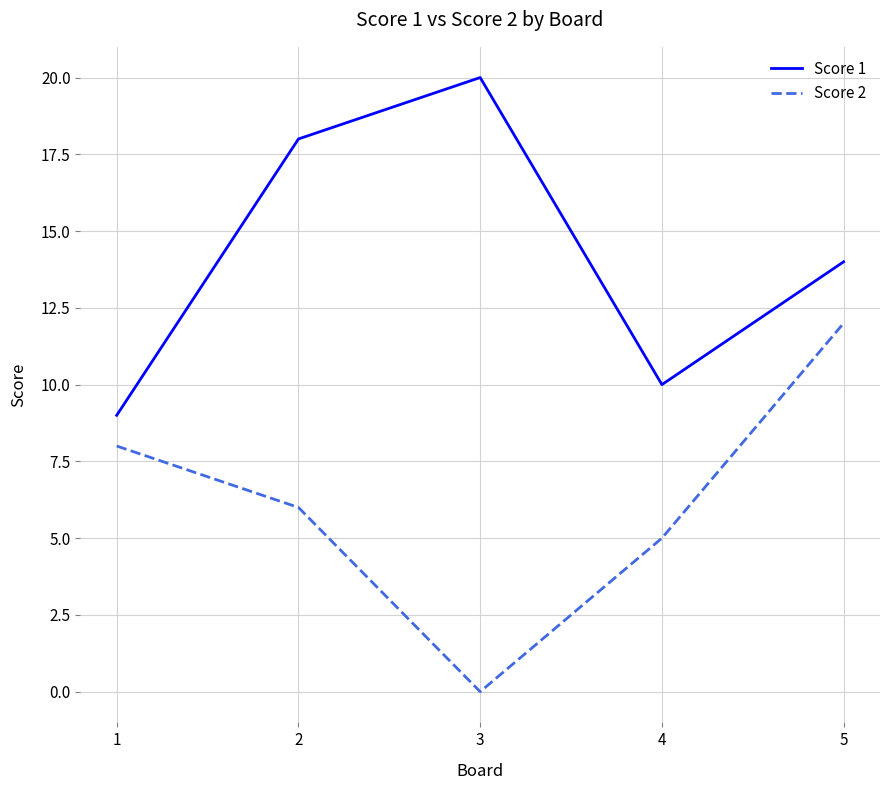

Rank the series by their maximum value, from highest to lowest.

Score 1, Score 2